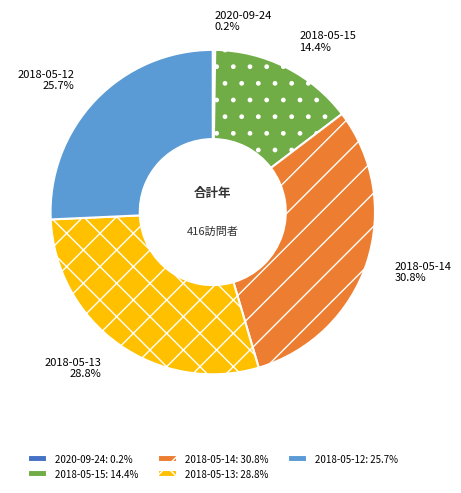

True or false: 2018-05-15 accounts for 14% of the total.

True